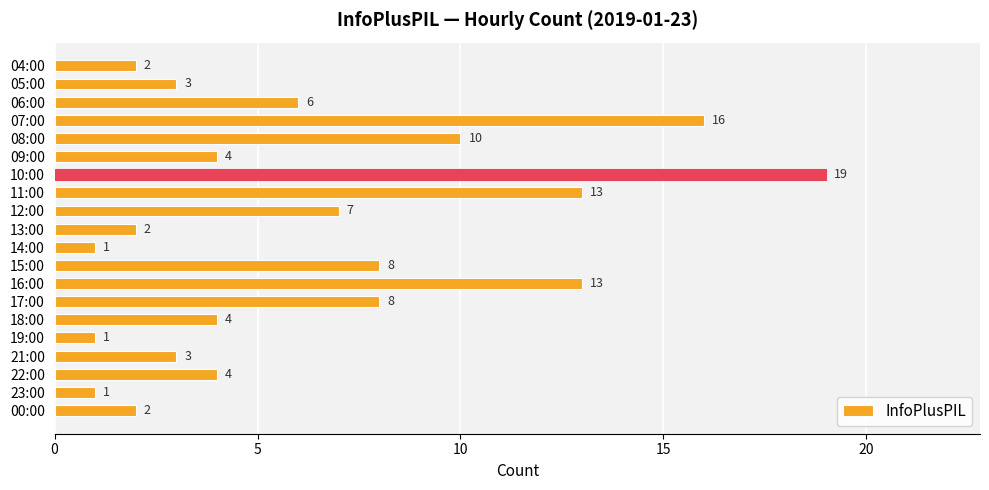

What is the maximum value shown in the chart?

19